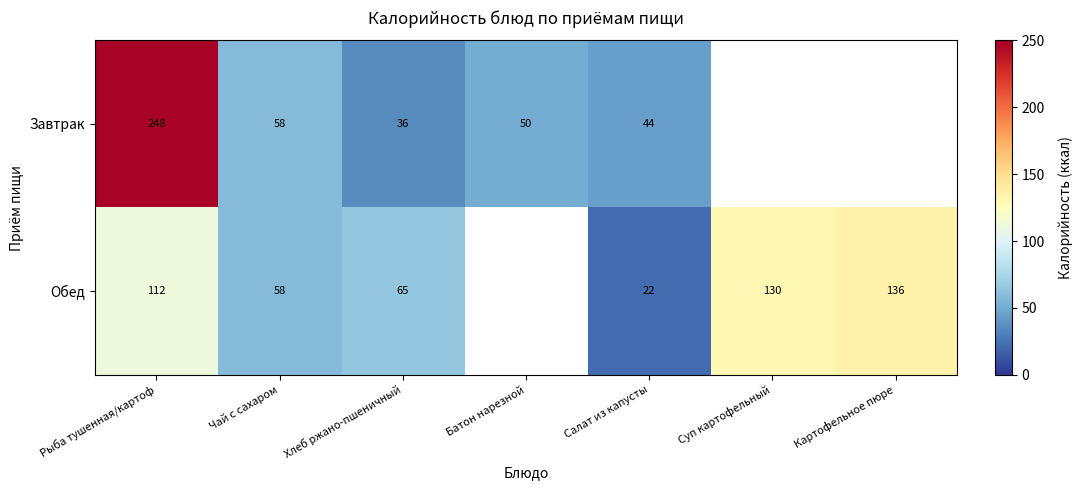

Which series changed the most between Хлеб ржано-пшеничный and Салат из капусты?

Обед